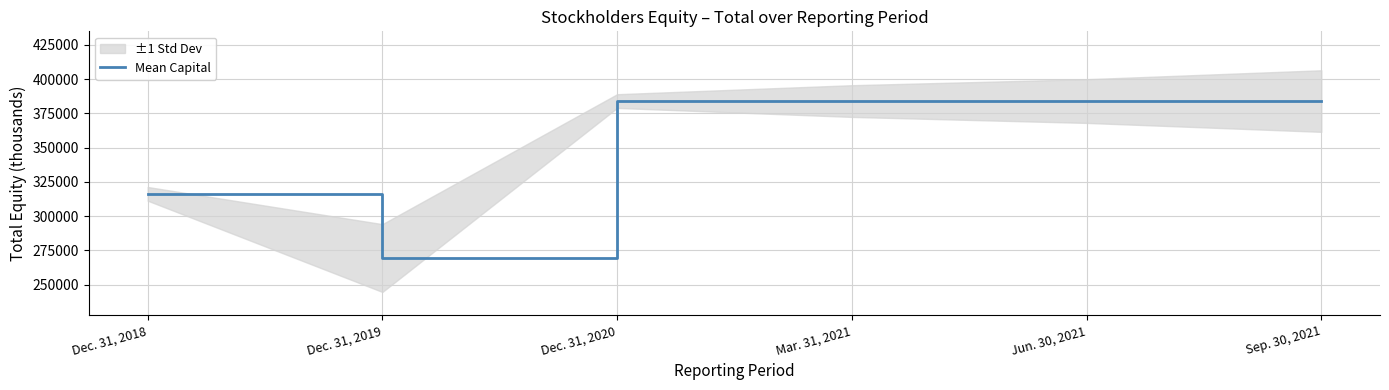

Which category has the lowest value across all series?

Dec. 31, 2019